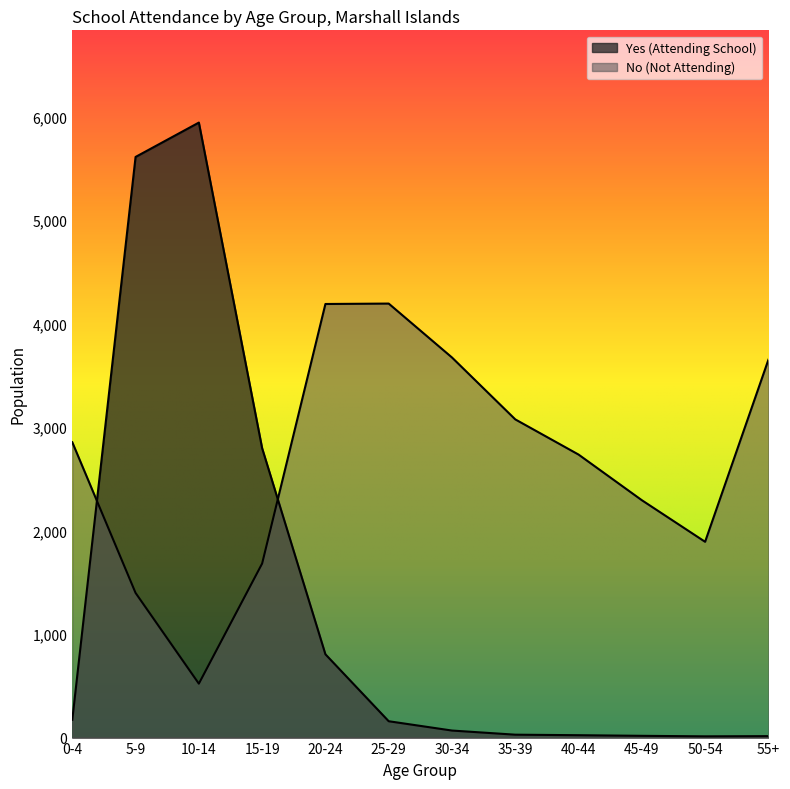

Rank the categories by No (Not Attending) value from highest to lowest.

25-29, 20-24, 30-34, 55+, 35-39, 0-4, 40-44, 45-49, 50-54, 15-19, 5-9, 10-14